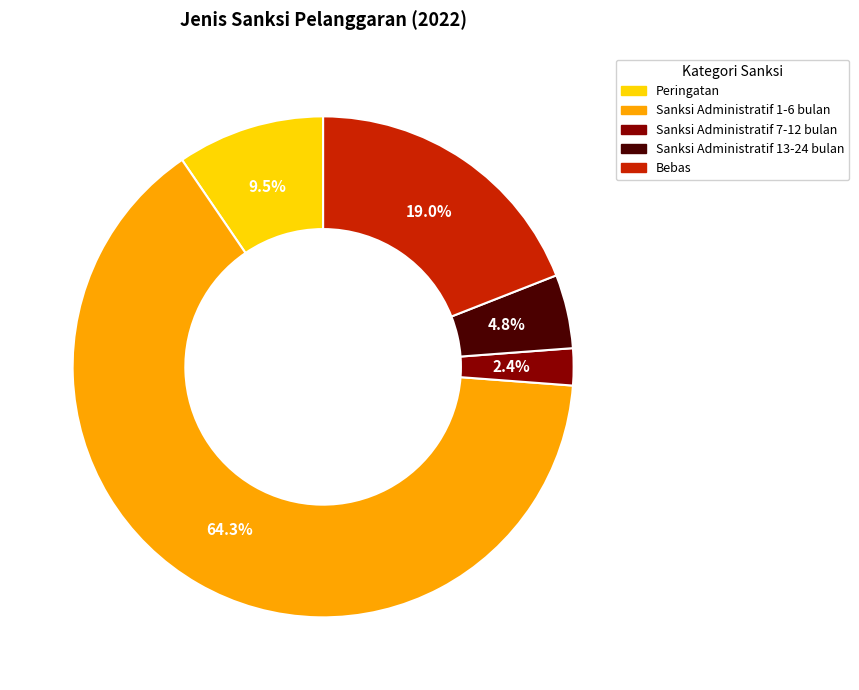

What is the ratio of the value at Sanksi Administratif 13-24 bulan to the value at Sanksi Administratif 7-12 bulan?

2.0